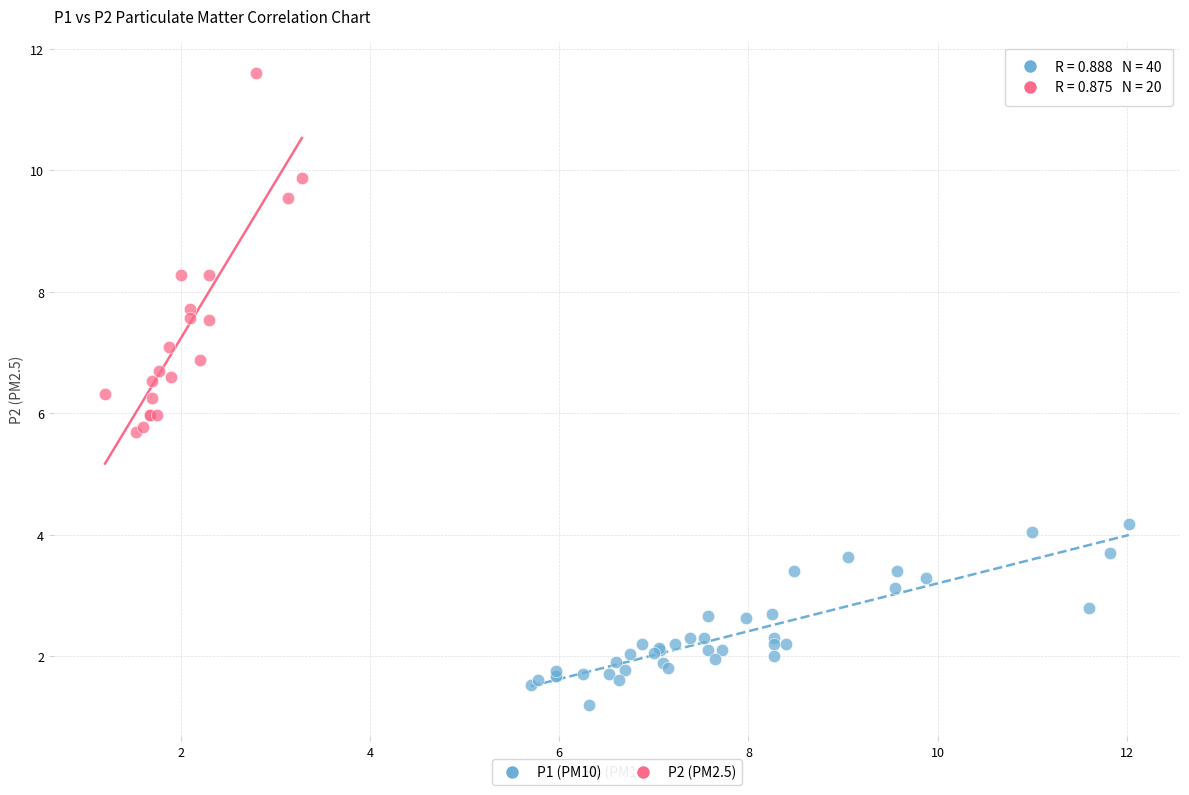

Which series reaches the maximum Y coordinate?

P2 (PM2.5)